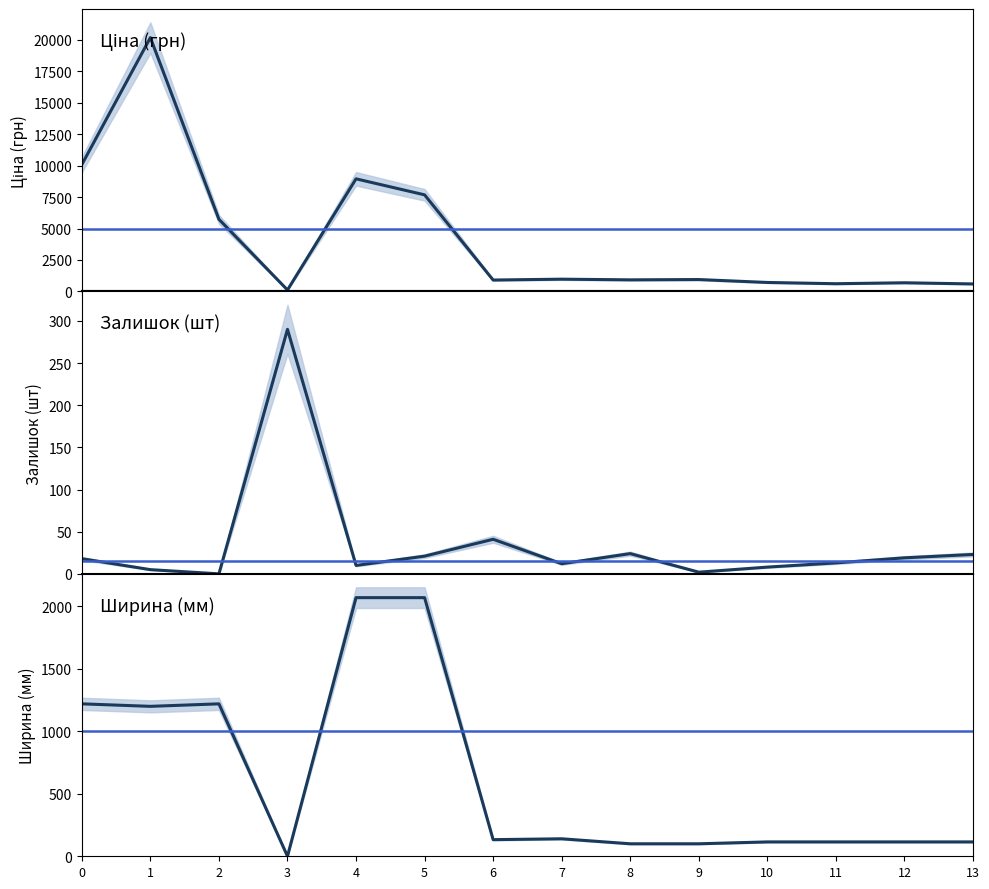

The value of Ціна at 0 is 10085.8. True or false?

True